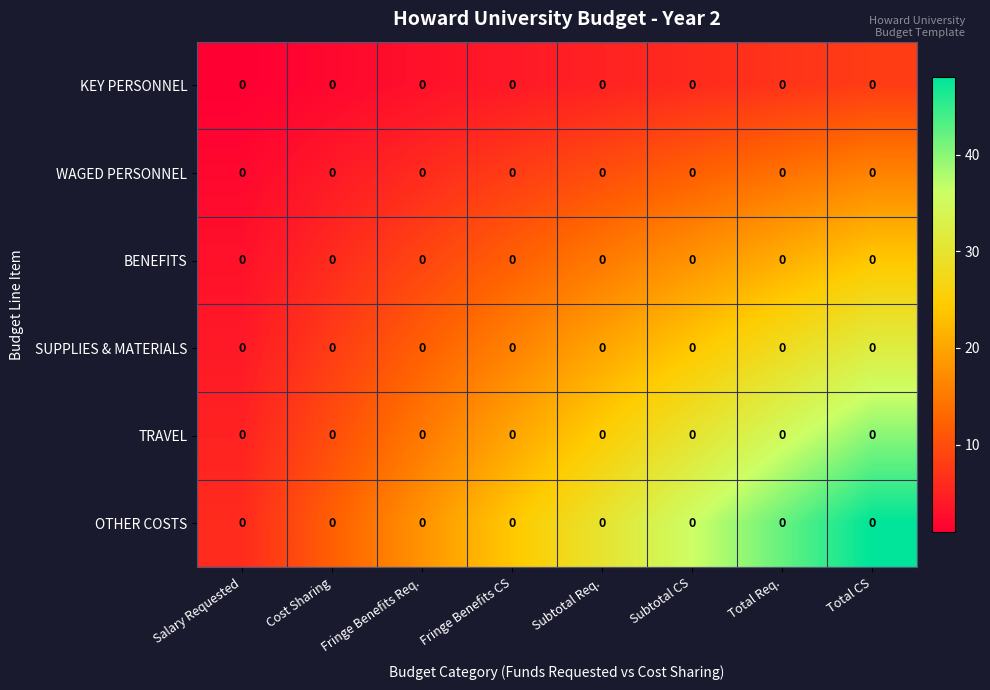

At which category is the sum across all series the highest?

Total CS